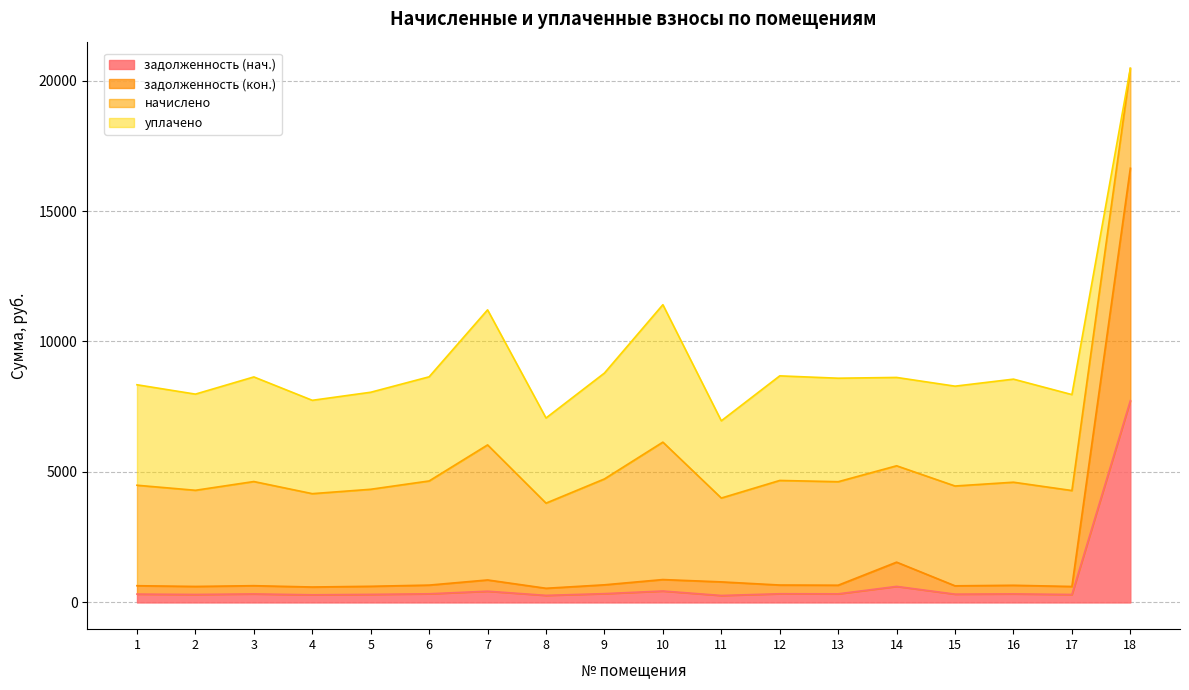

True or false: задолженность (кон.) and задолженность (нач.) intersect in this chart.

False